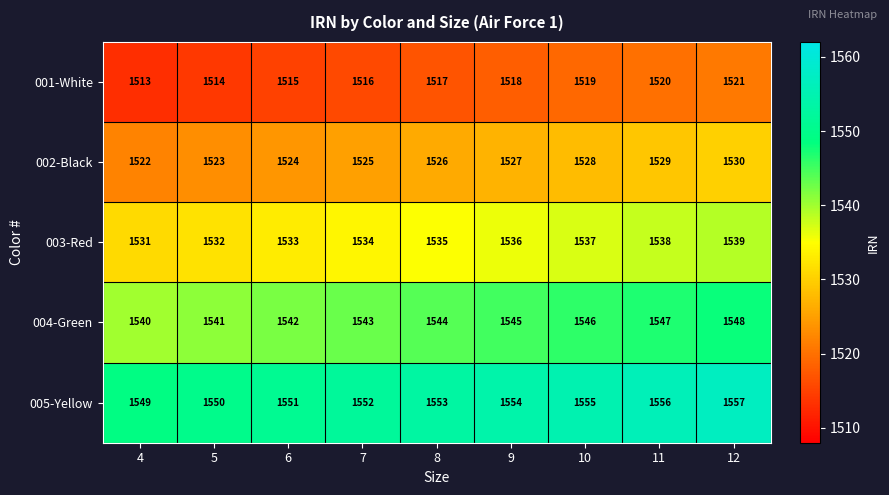

At which label does 001-White reach its peak?

12